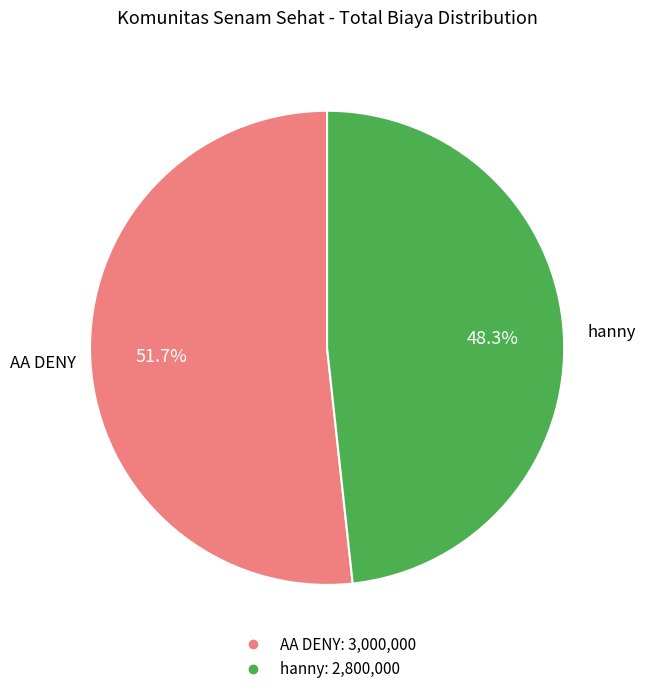

Which category has the smallest portion of the pie?

hanny